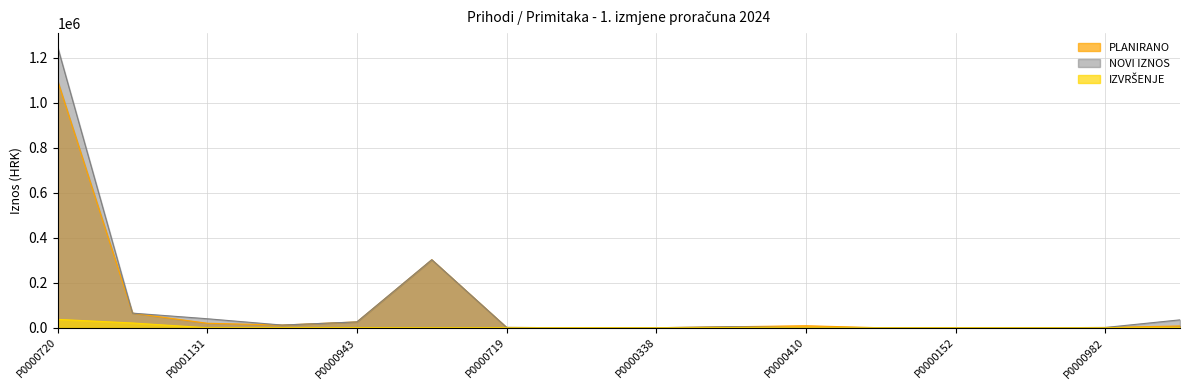

Does the chart have visible grid lines?

Yes